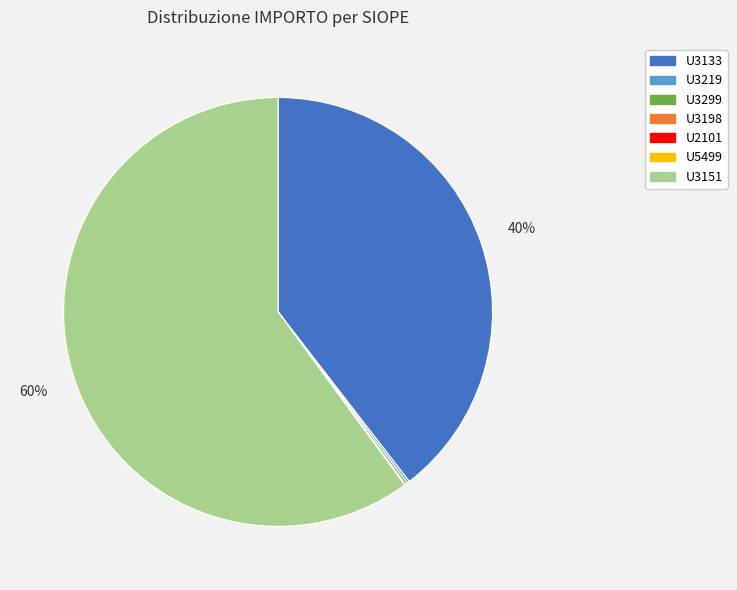

Which category accounts for the majority?

U3151